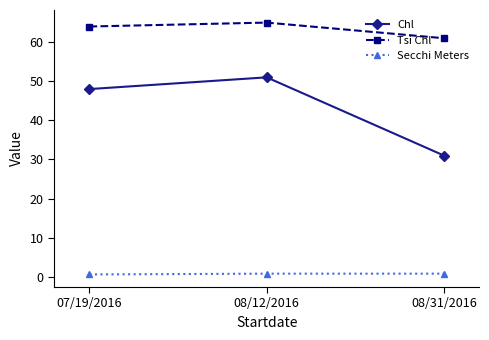

At which category does the chart reach its peak across all series?

08/12/2016